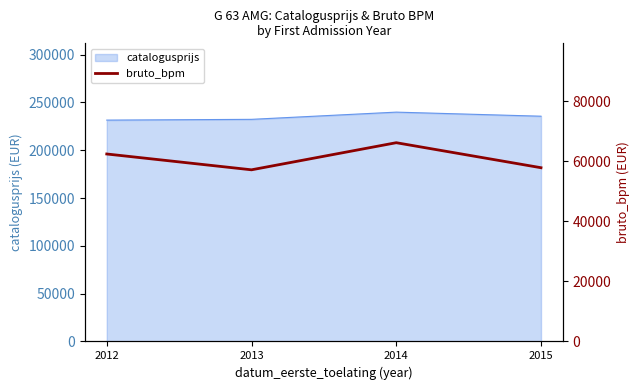

What is the minimum value for catalogusprijs?

231458.8